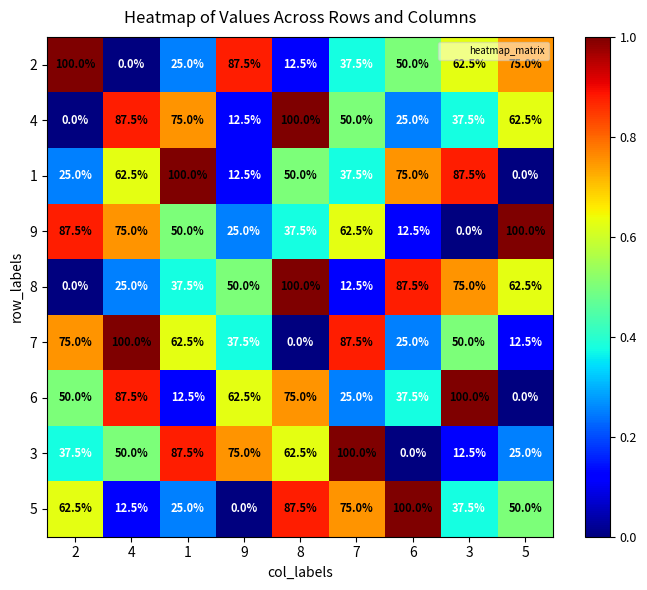

How many data points in 5 are less than 50?

4